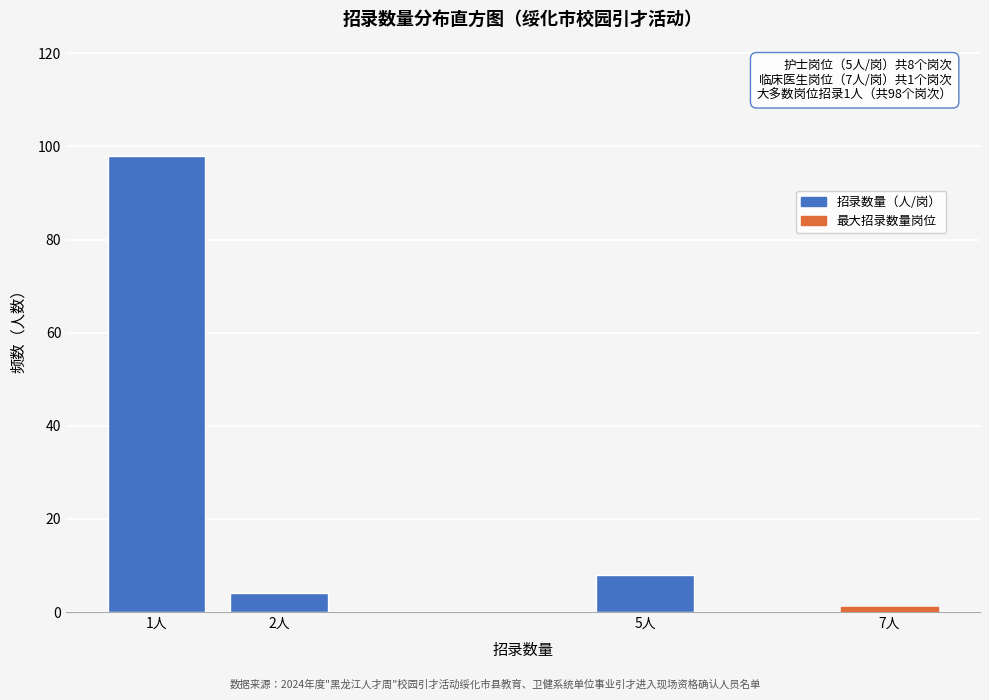

Reading right to left, list all the values displayed in this chart.

7人=1	5人=8	2人=4	1人=98